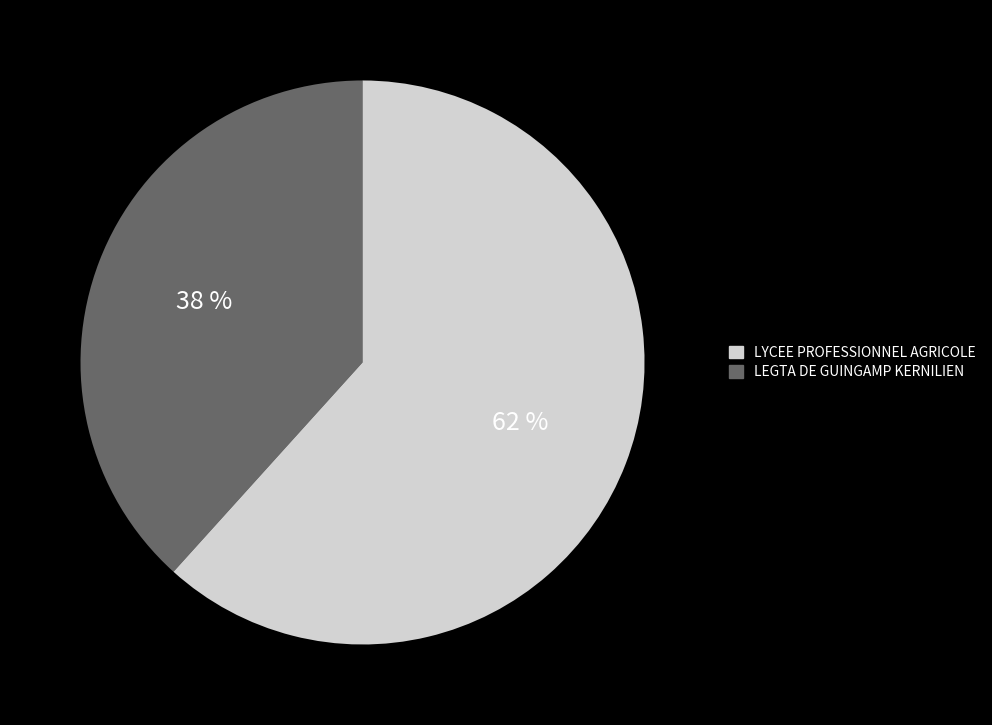

Does any single category account for the majority?

Yes